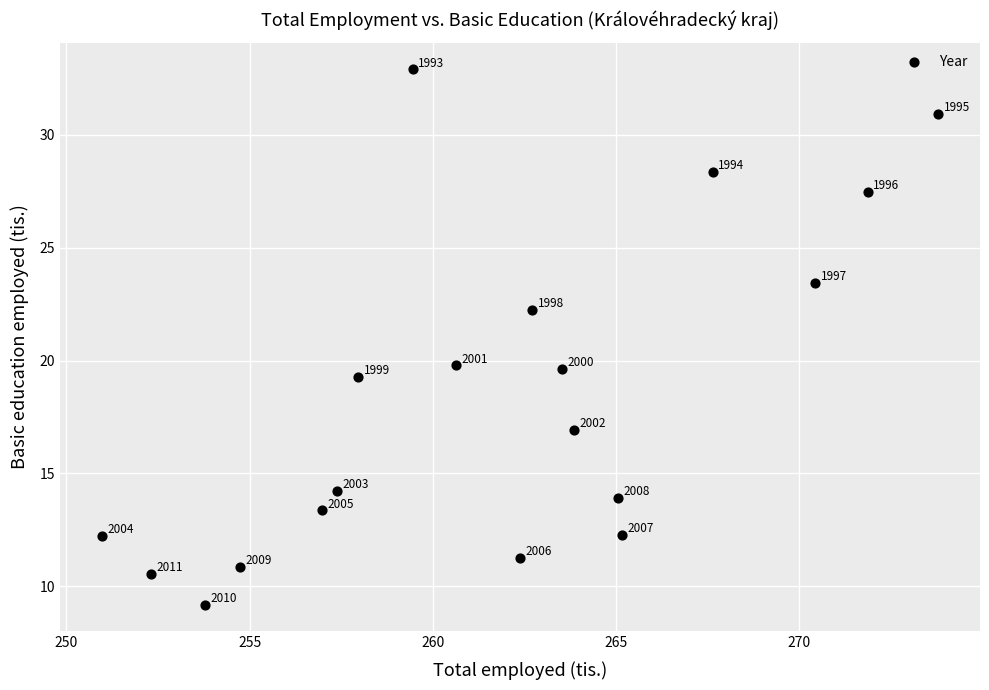

What is the range of X values (max minus min)?

22.8